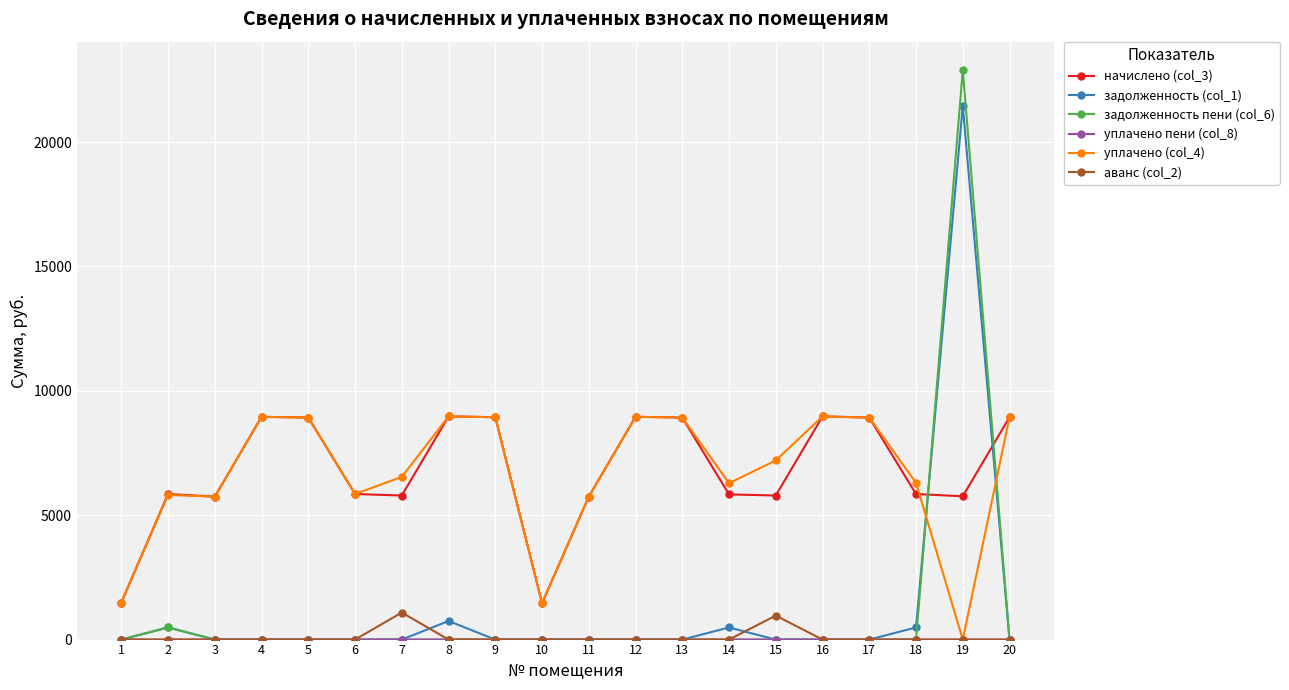

What is the difference between the maximum and second lowest values in the уплачено (col_4) series?

7507.2